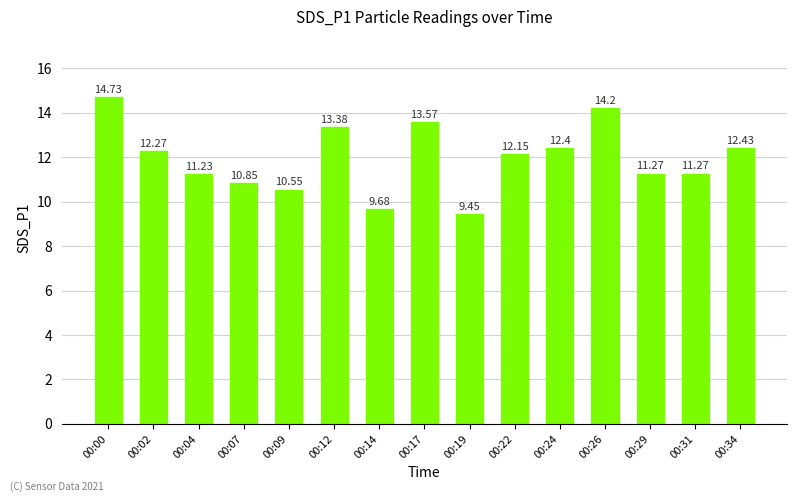

What is the sum of all values?

179.4